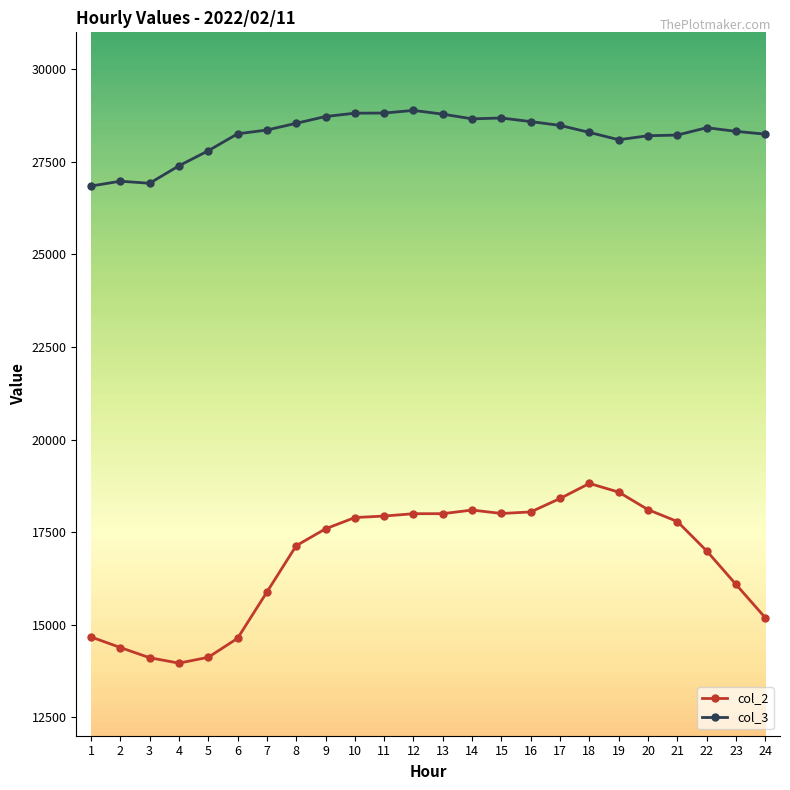

What is the difference between the maximum and second lowest values in the col_2 series?

4708